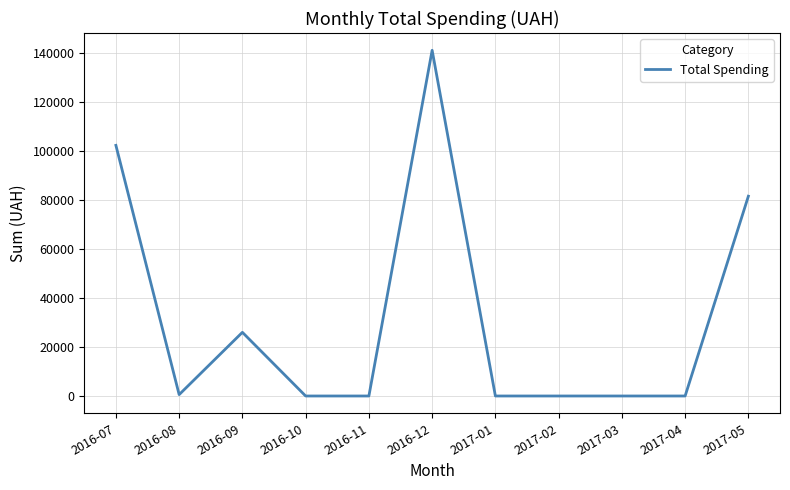

What position from the right is 2017-03?

3